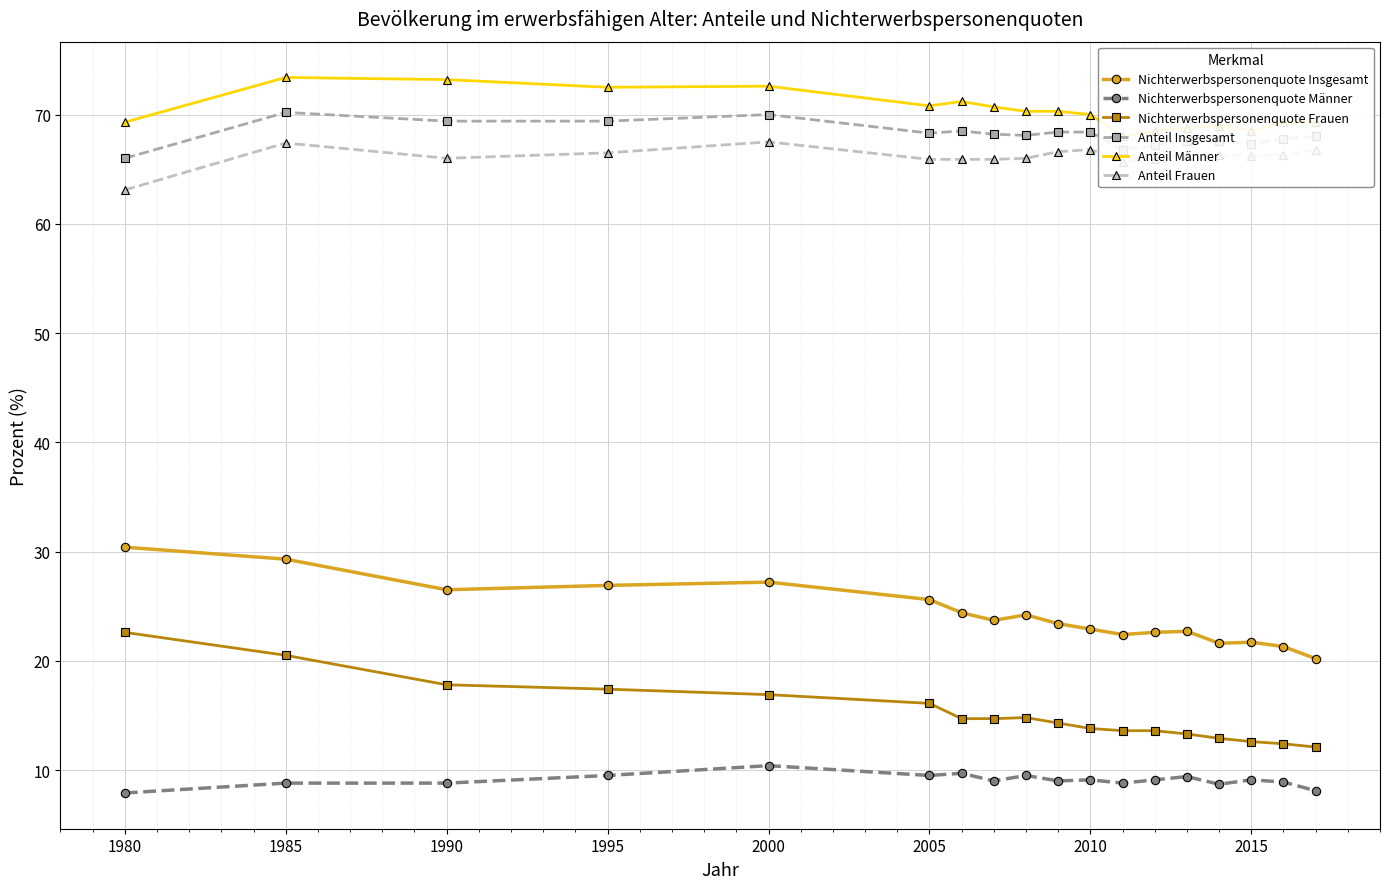

How many lines are shown in the chart?

6